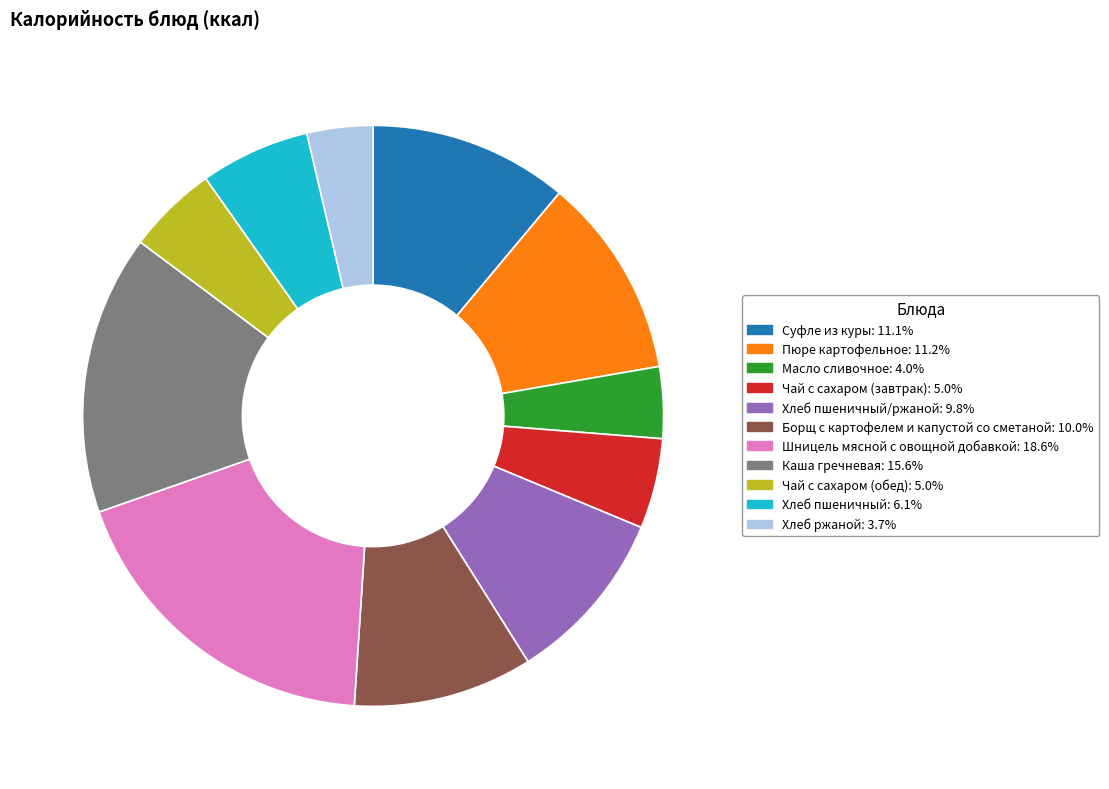

Count the number of slices in the pie.

11